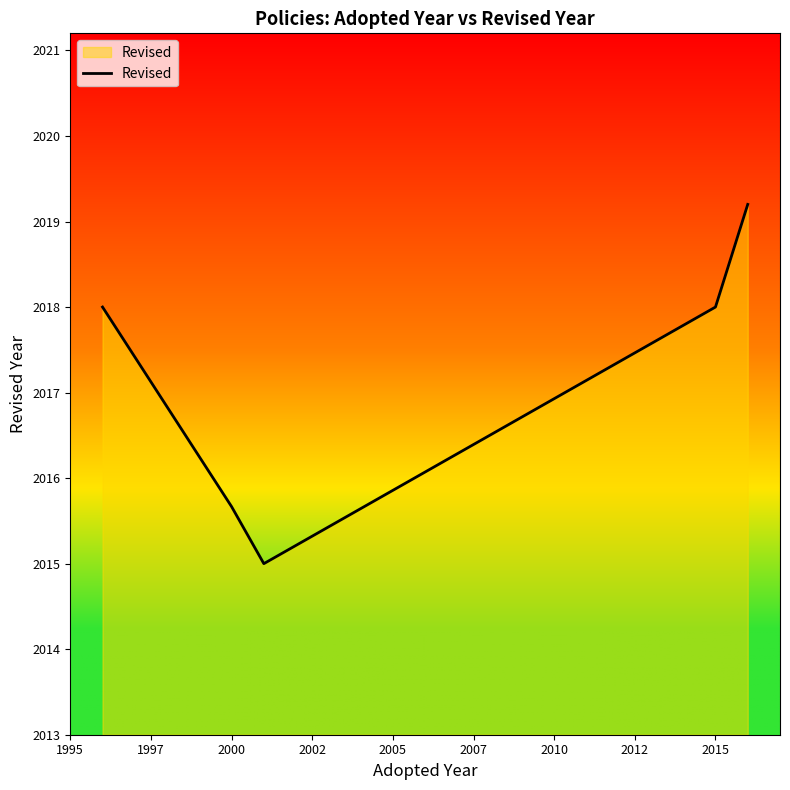

What is the sum of all values?

10085.9